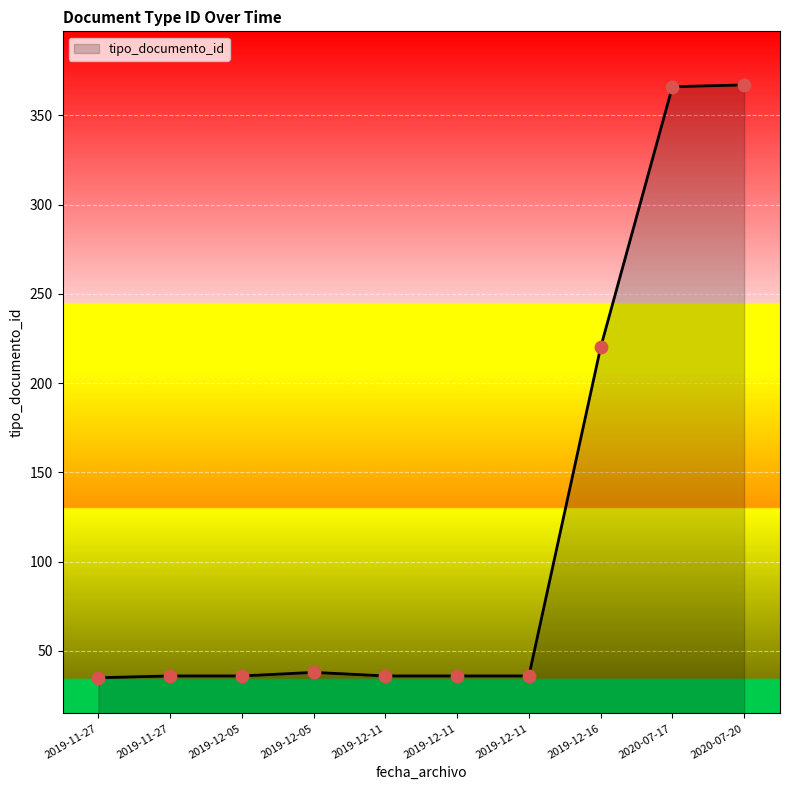

What is the ratio of the value at 2020-07-20 to the value at 2019-12-16?

1.7